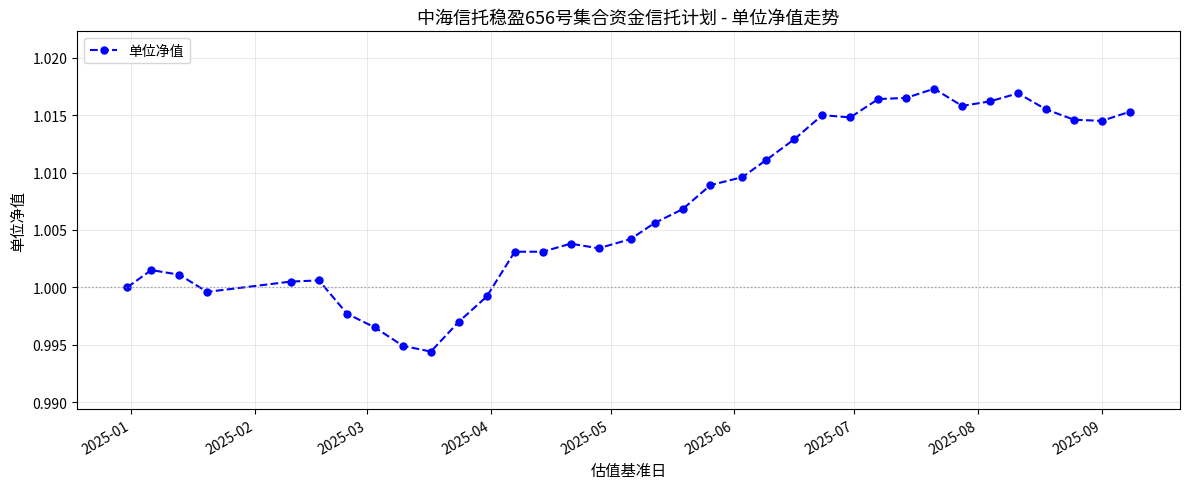

True or false: the data has more than 1 interior local peaks.

True